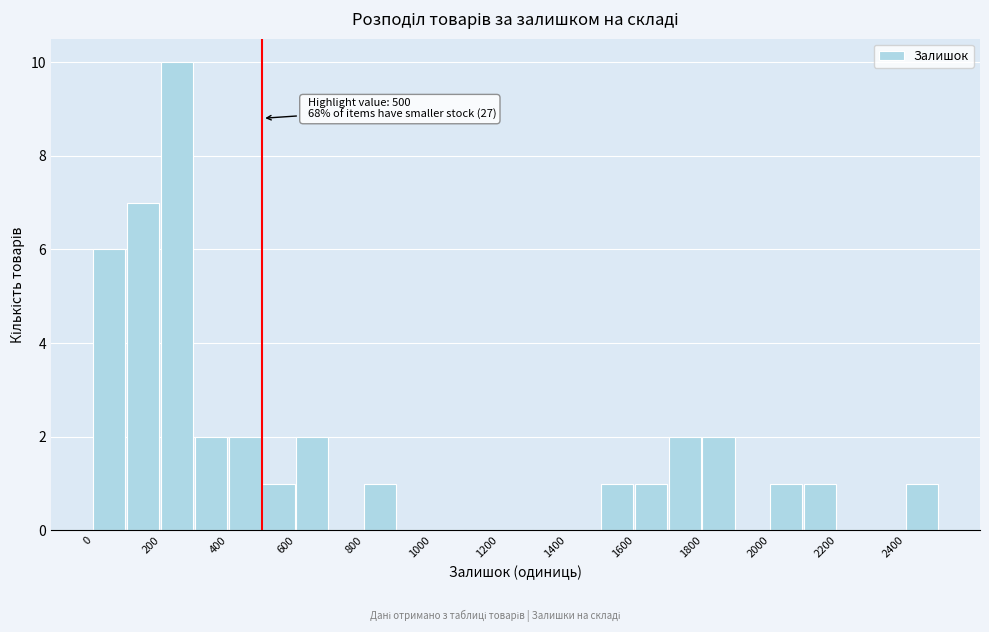

Over which range of the x-axis is the bar tallest?

200 to 300